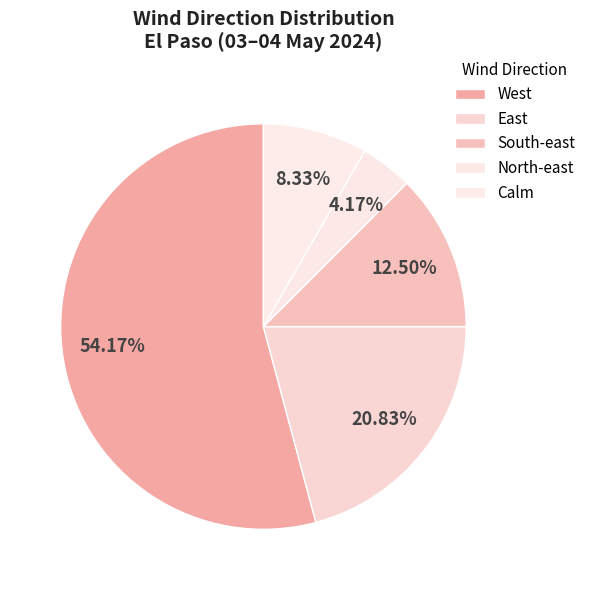

Count the number of slices in the pie.

5